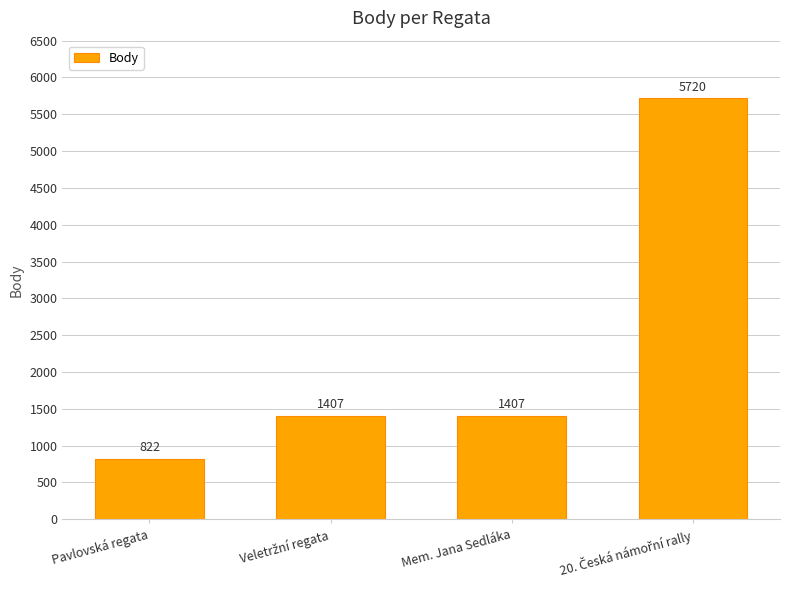

How many categories are shown in the chart?

4